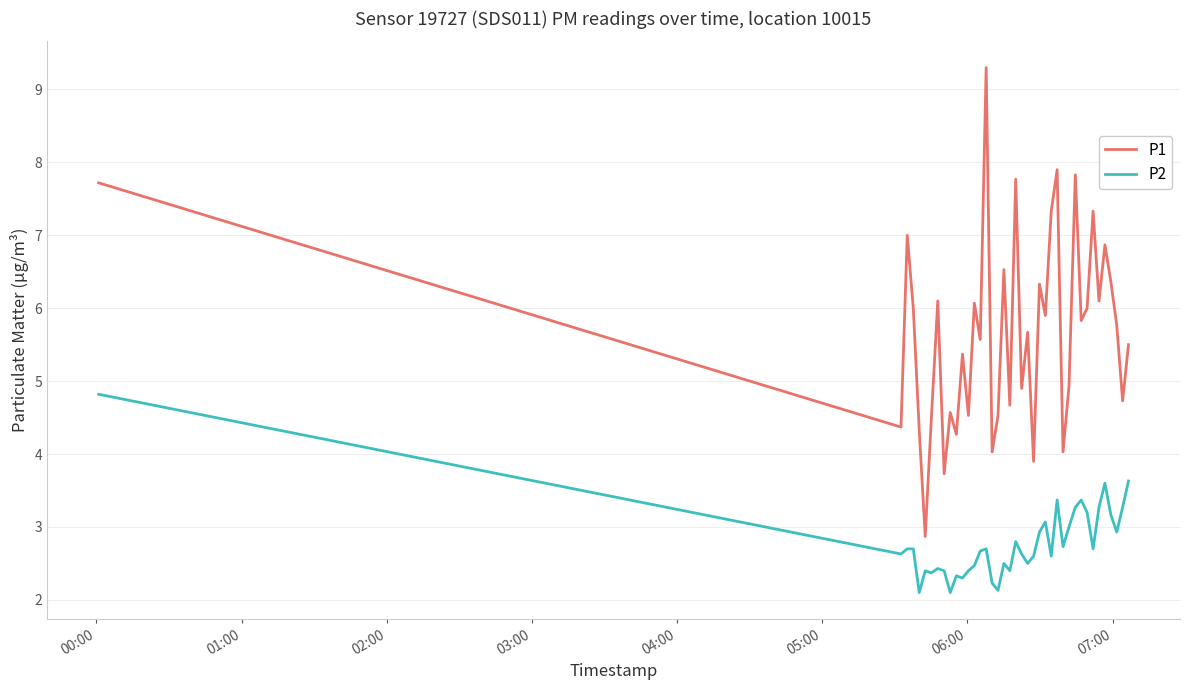

What is the minimum value shown in the chart?

2.1